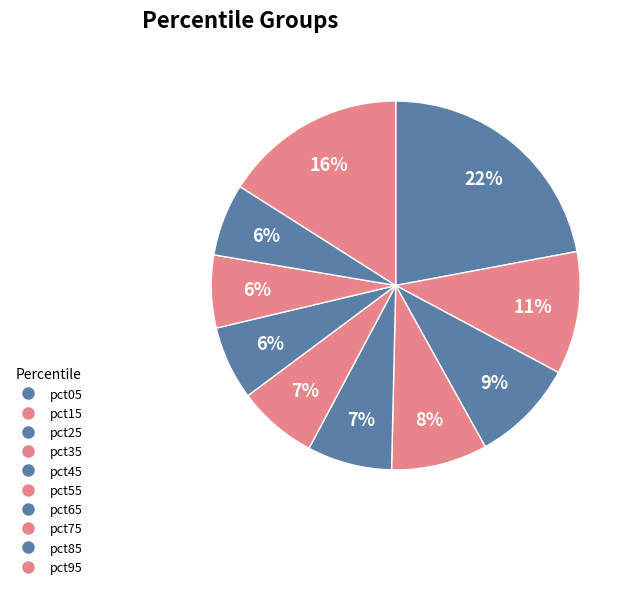

Rank the categories by value from lowest to highest.

pct85, pct75, pct65, pct55, pct45, pct35, pct25, pct15, pct95, pct05